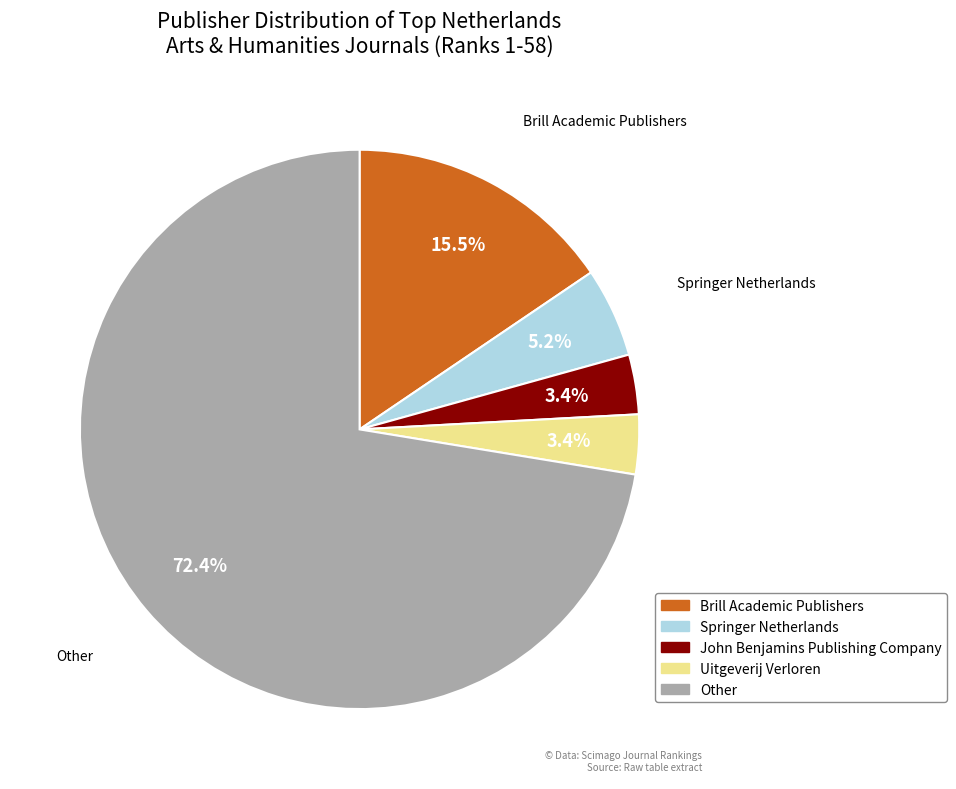

Which category accounts for the majority?

Other